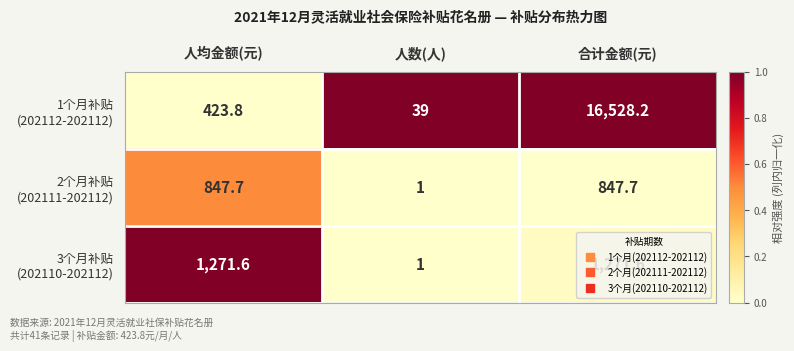

What is the spread (max minus min) of values at 人数(人)?

38.0